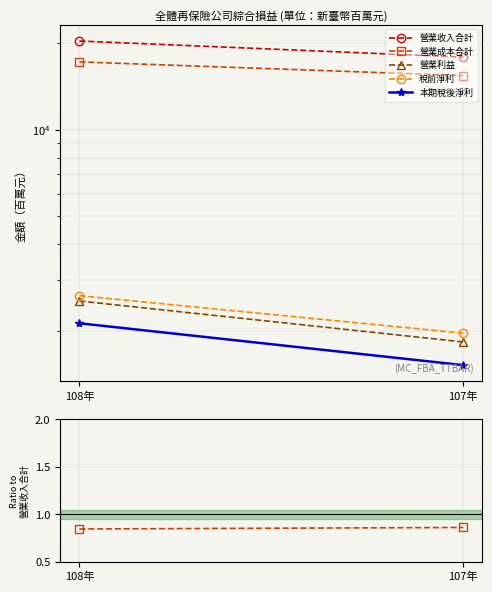

What are all the series names shown in the legend?

營業收入合計, 營業成本合計, 營業利益, 稅前淨利, 本期稅後淨利